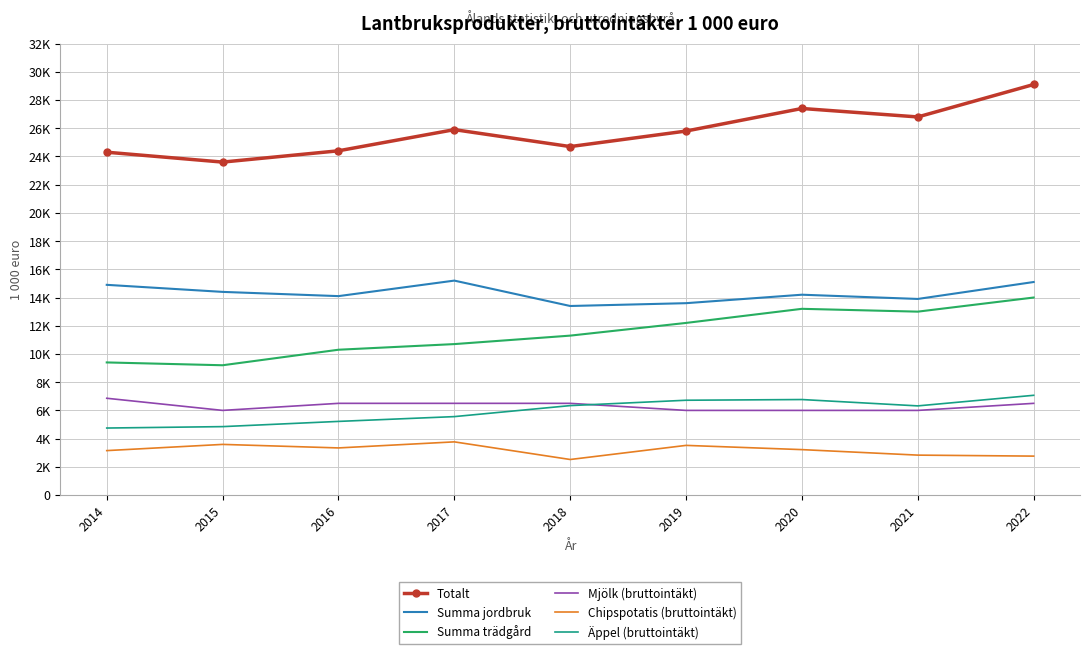

What are all the series names shown in the legend?

Totalt, Summa jordbruk, Summa trädgård, Mjölk (bruttointäkt), Chipspotatis (bruttointäkt), Äppel (bruttointäkt)